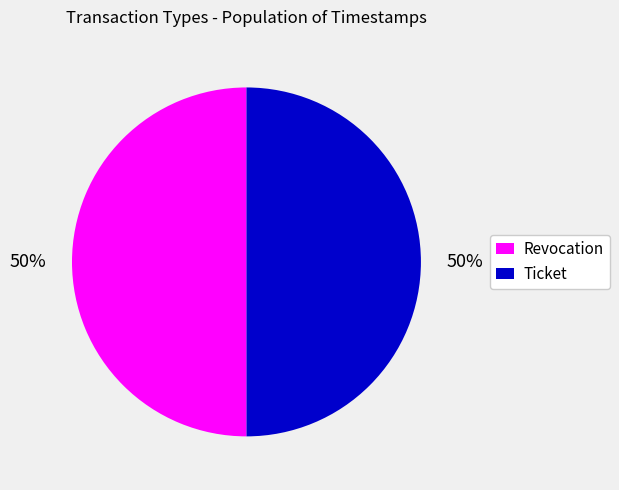

Is it true that Revocation is 50% of the pie?

True